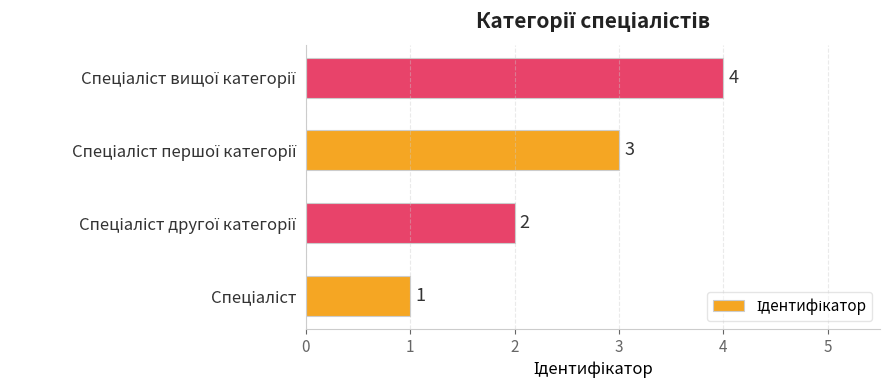

How many values are between 2 and 4?

3